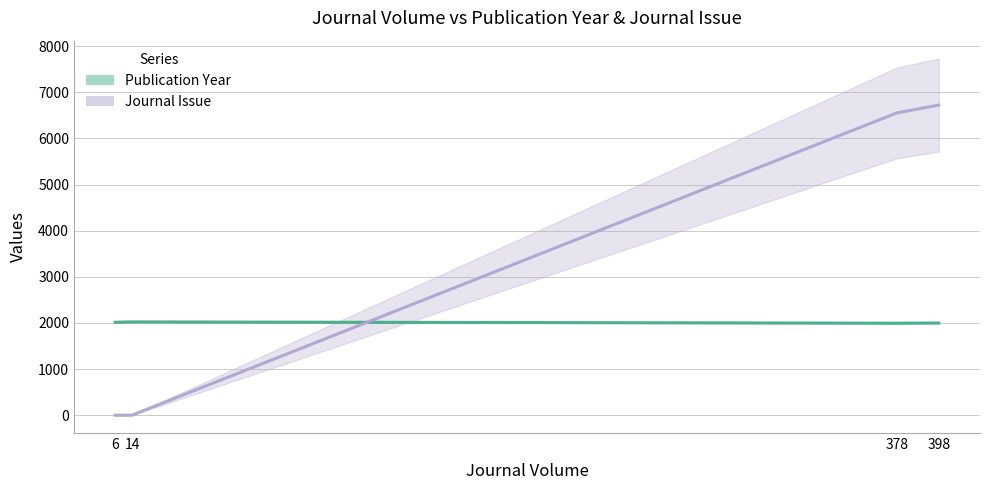

Which category has the highest value across all series?

398